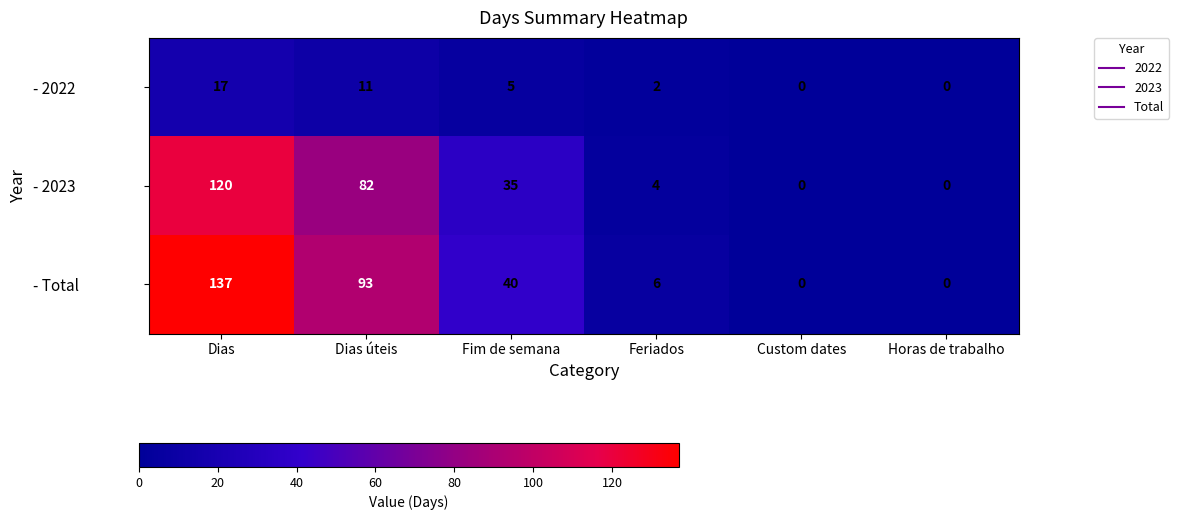

Reading left to right, what are all the values shown in this chart?

- 2022: Dias=17	Dias úteis=11	Fim de semana=5	Feriados=2	Custom dates=0	Horas de trabalho=0
- 2023: Dias=120	Dias úteis=82	Fim de semana=35	Feriados=4	Custom dates=0	Horas de trabalho=0
- Total: Dias=137	Dias úteis=93	Fim de semana=40	Feriados=6	Custom dates=0	Horas de trabalho=0